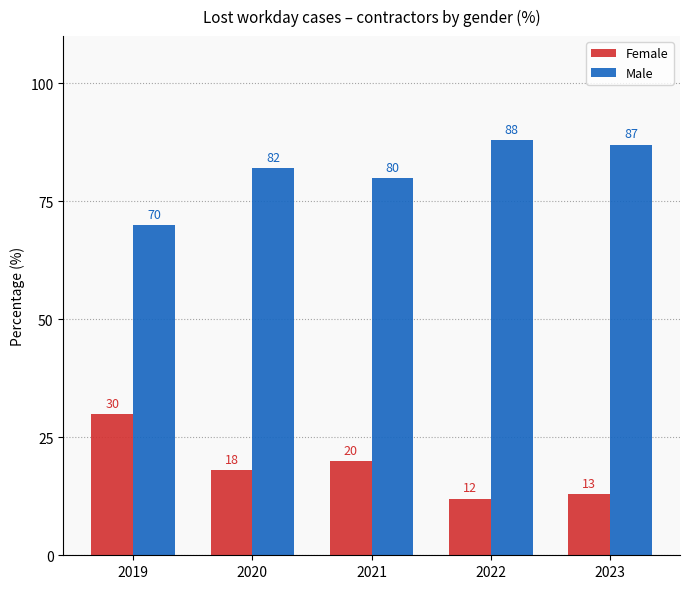

Where is Male nearest to the value 79?

2021